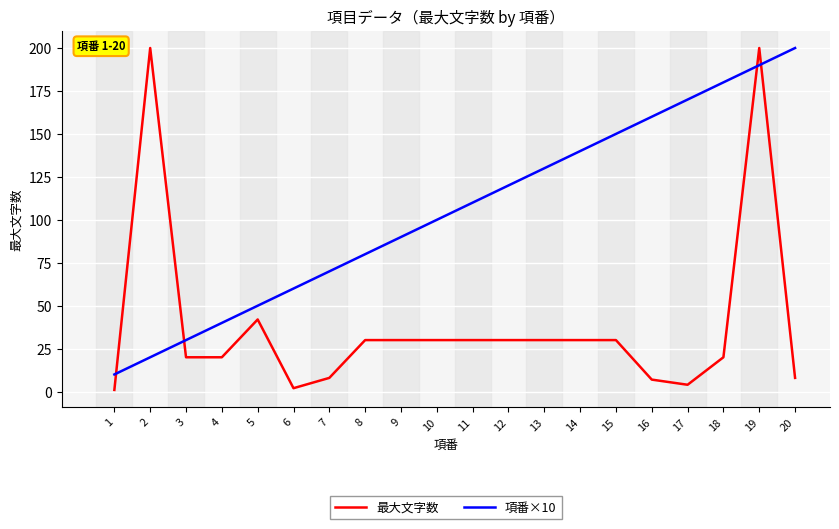

Rank the series at 4 from highest to lowest value.

項番×10, 最大文字数